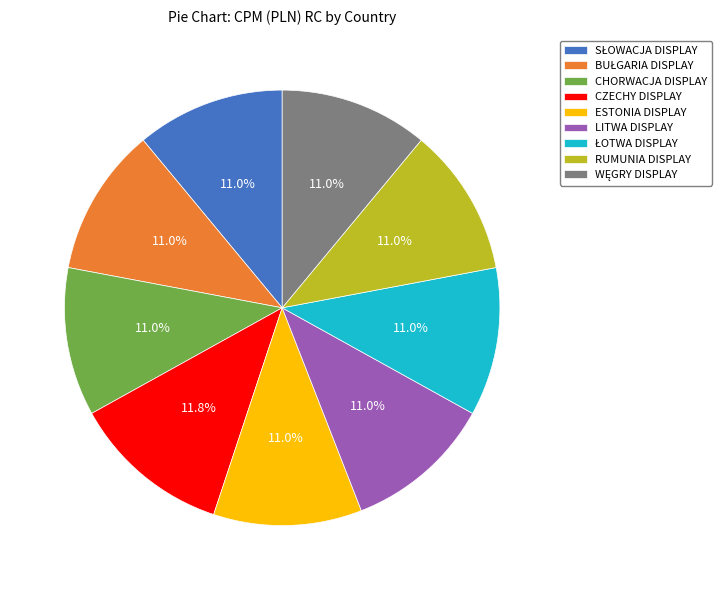

True or false: RUMUNIA DISPLAY accounts for 11% of the total.

True